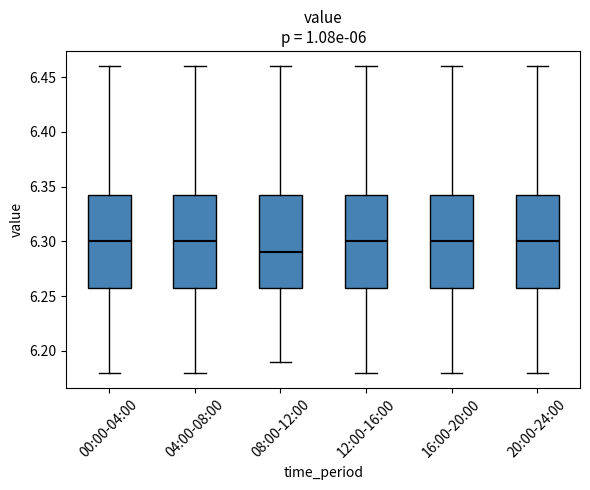

Where is the upper edge of the box for 16:00-20:00 on the y-axis? The values are not printed on the chart, so give them approximately, as read against the axis.

6.345